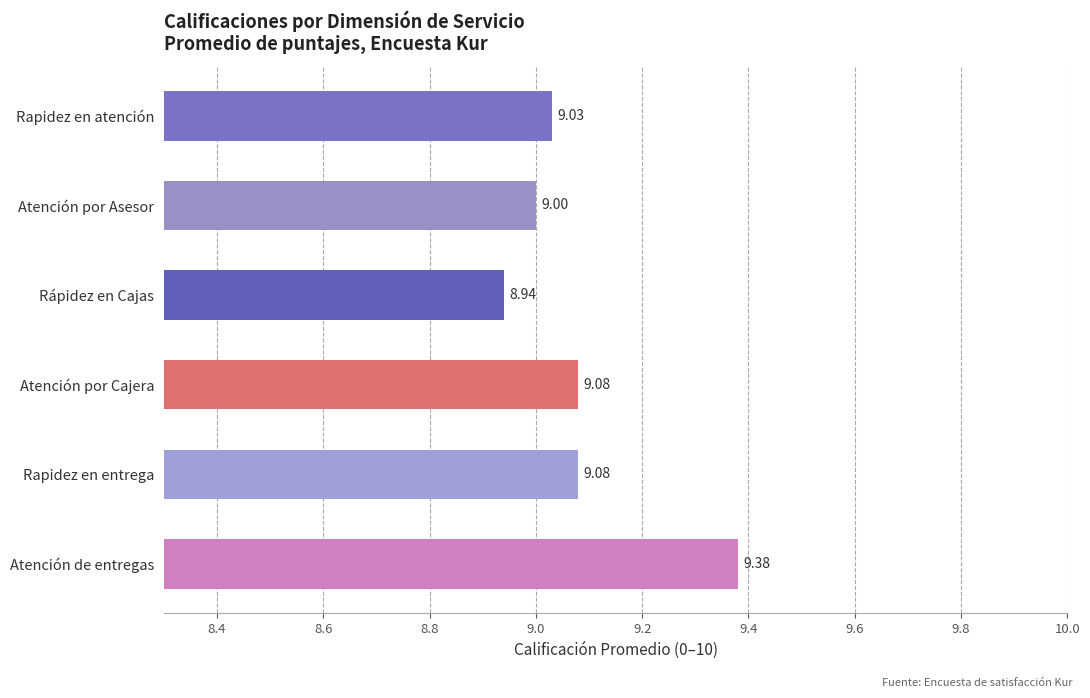

What is the difference between the maximum and second lowest values?

0.4